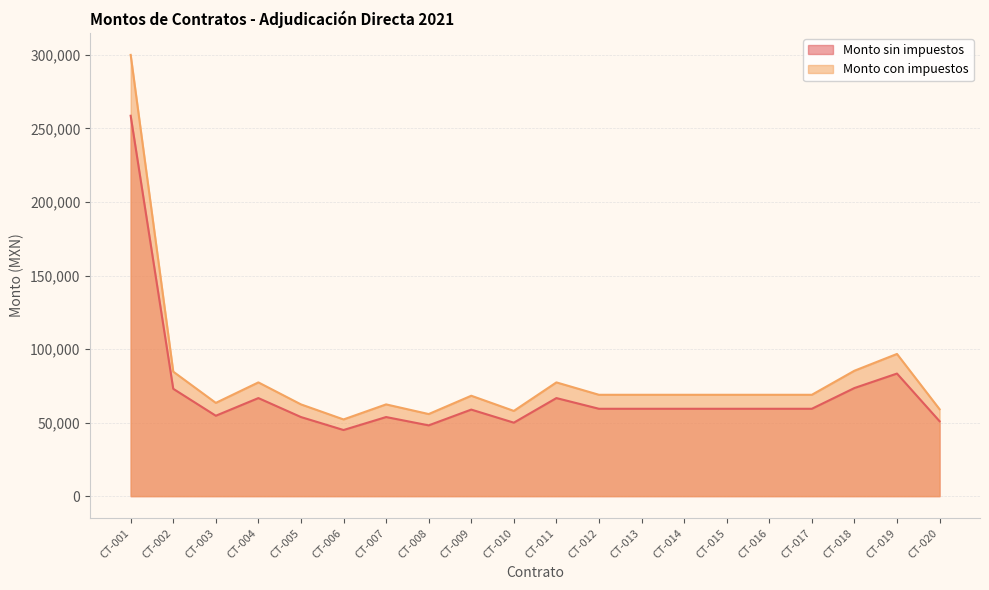

What is the value of the Monto sin impuestos point at the 11th from the left?

66669.0